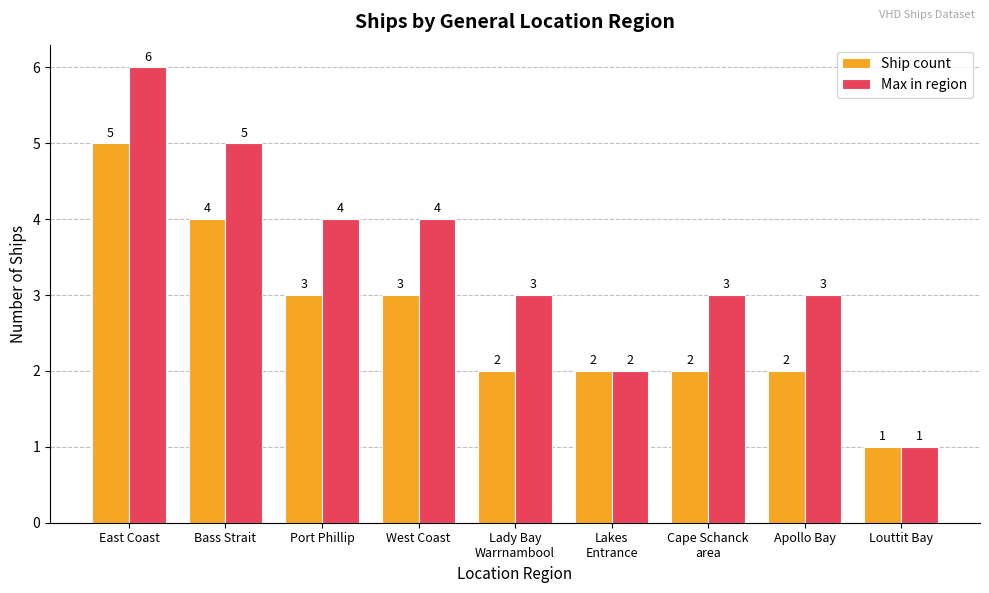

At which category is the sum across all series the highest?

East Coast